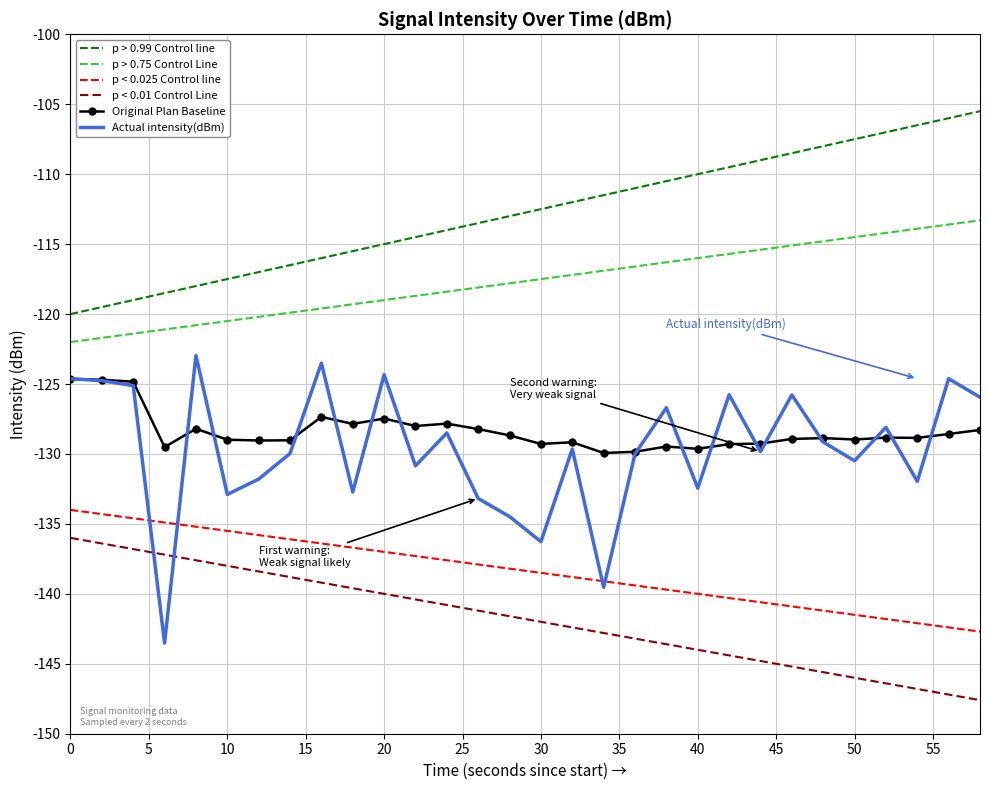

What is the lowest value of the p > 0.75 Control Line series?

-122.0